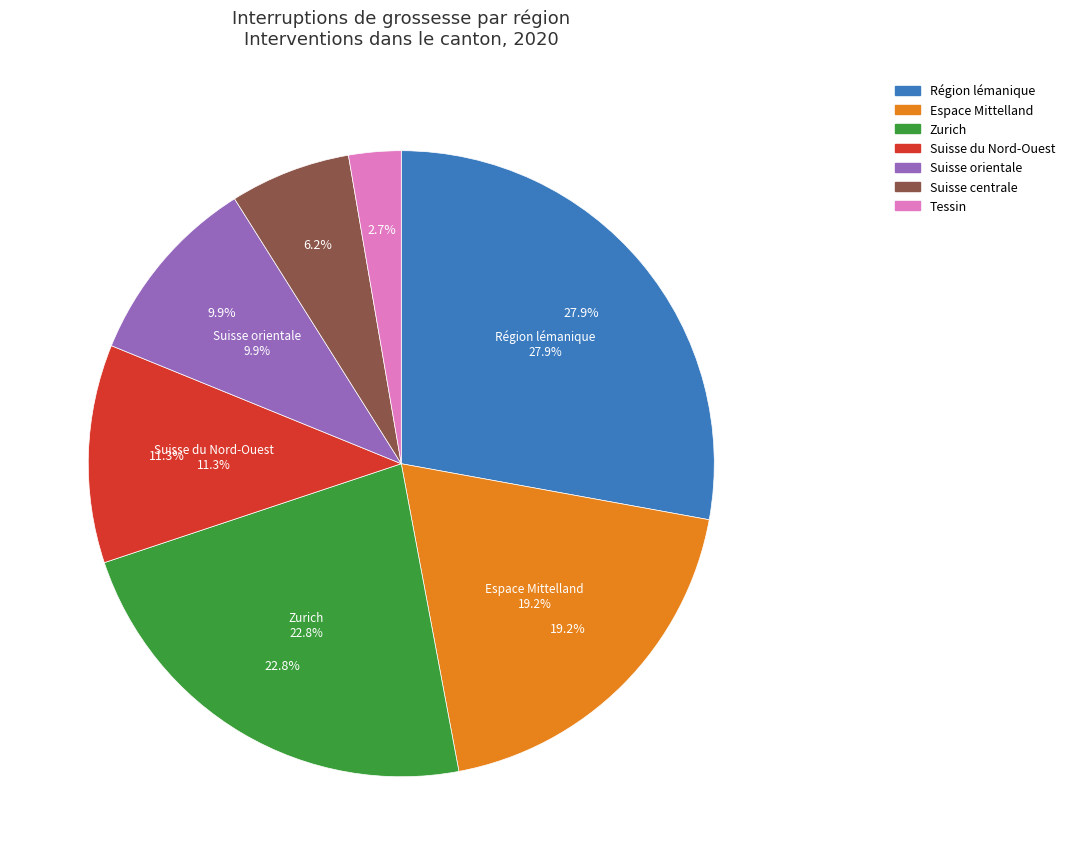

Does any single category account for the majority?

No